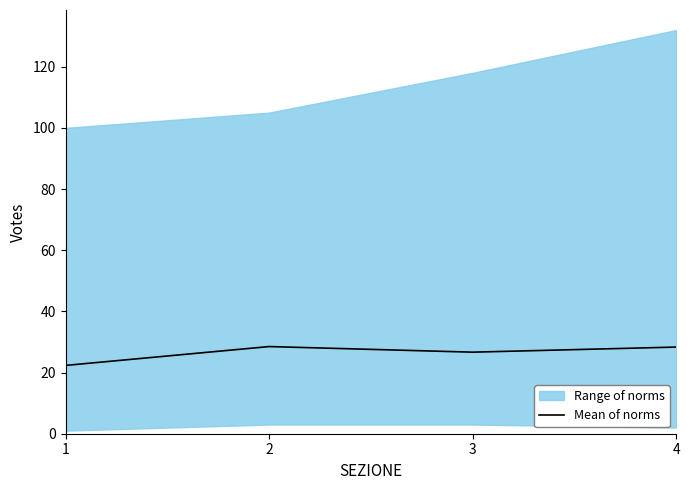

How many values are below 28?

2